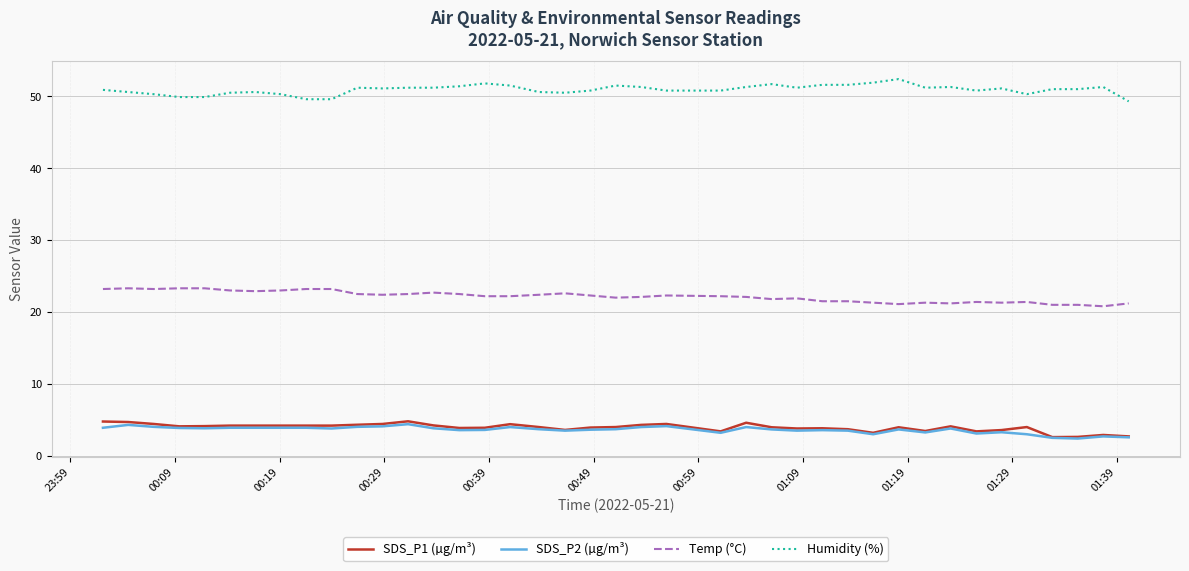

What is the maximum value shown in the chart?

52.4